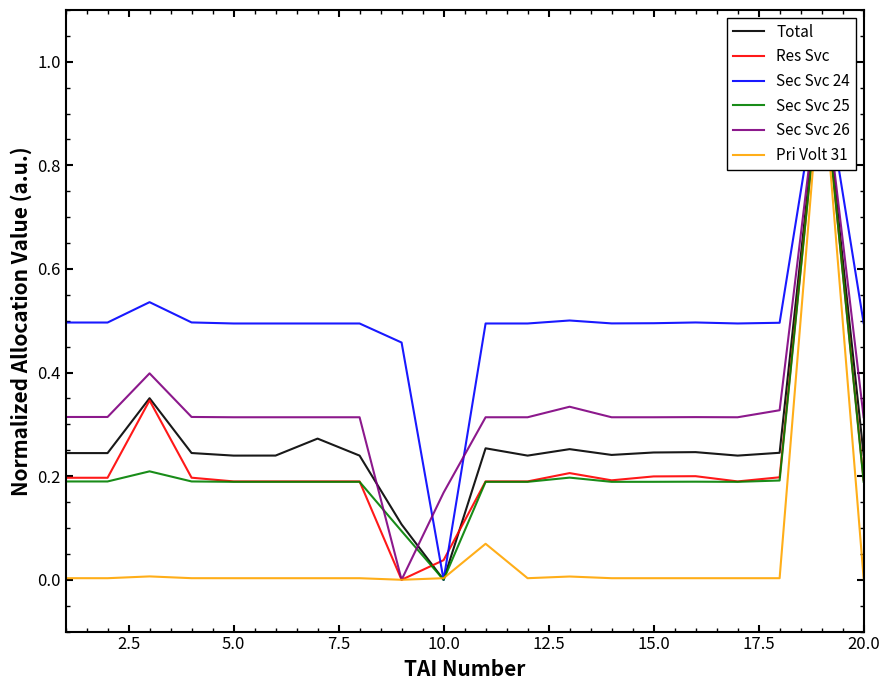

True or false: Sec Svc 26 and Res Svc intersect in this chart.

False